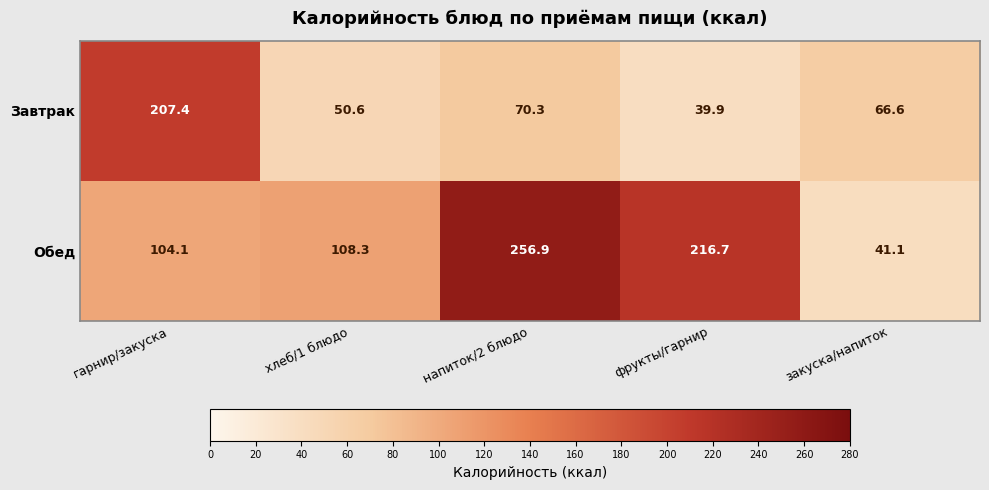

How many distinct data groups are displayed?

2